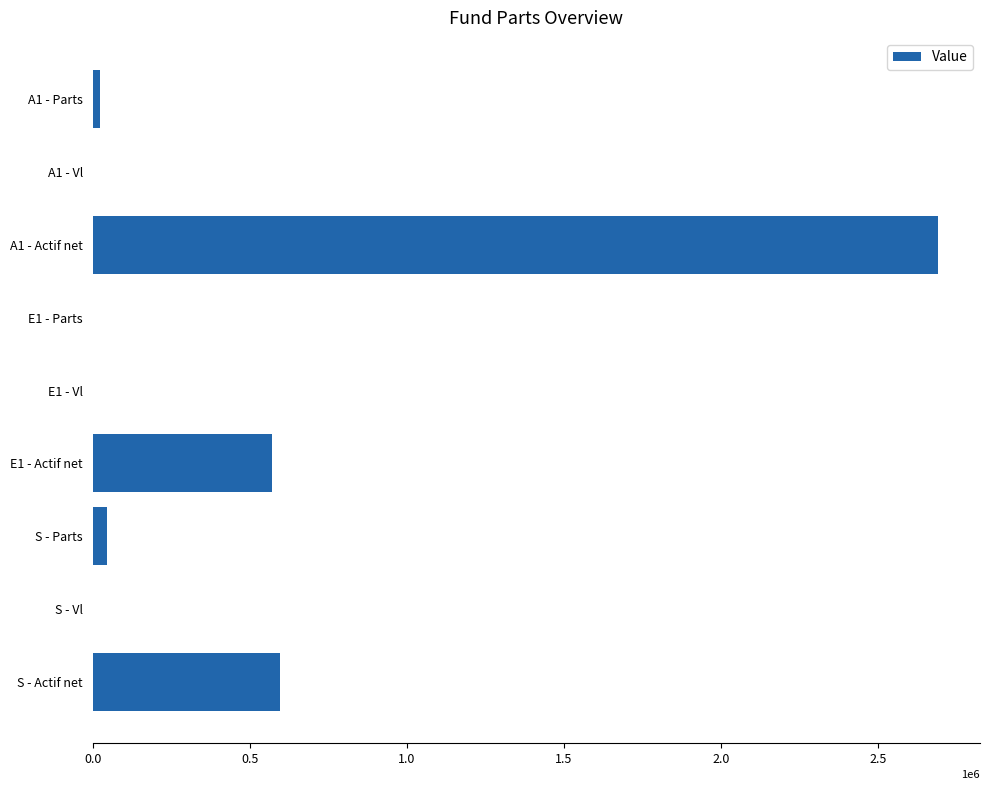

At which label is the value closest to 1345026?

S - Actif net